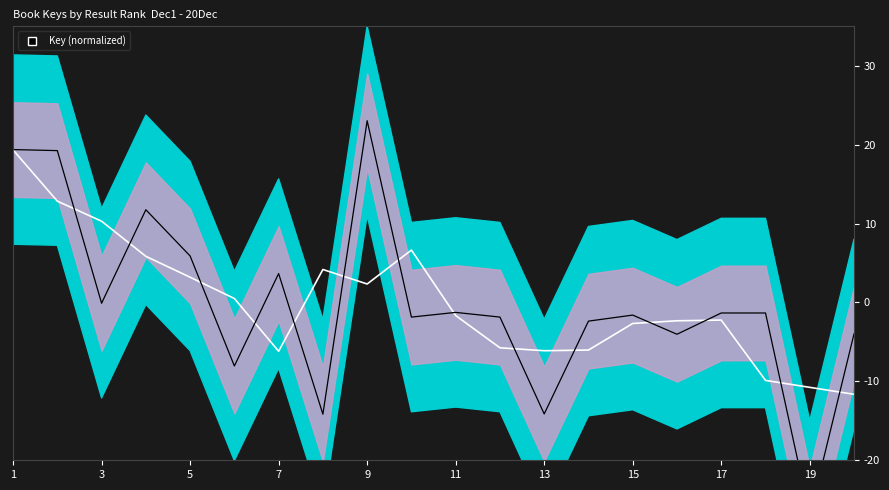

After their last crossing, which series has the higher values: Smooth or Key (normalized)?

Key (normalized)